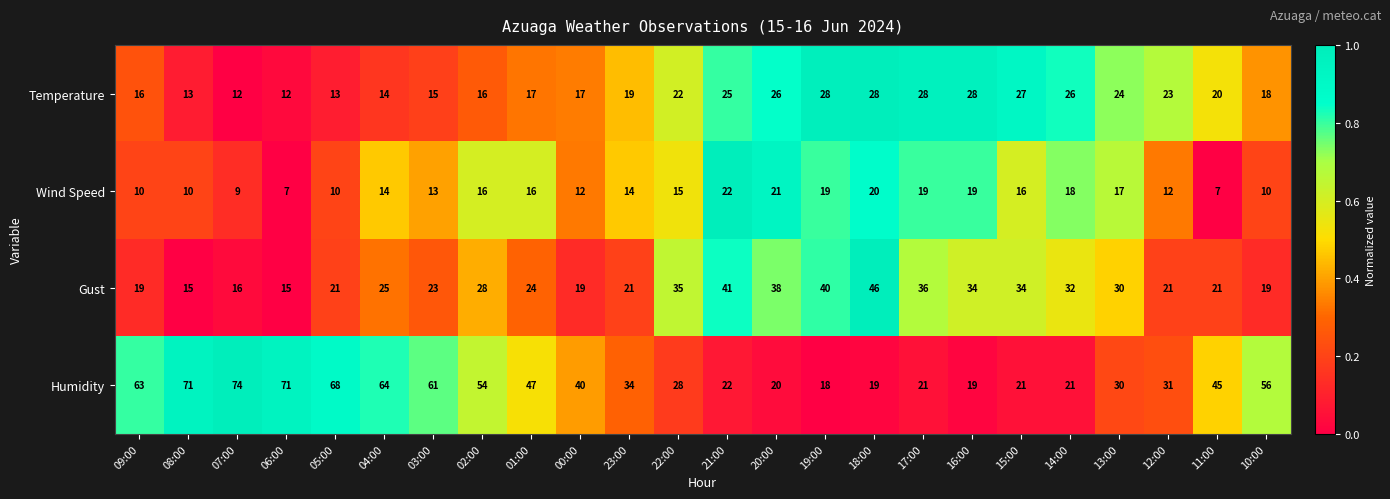

Read the Temperature value at 00:00.

17